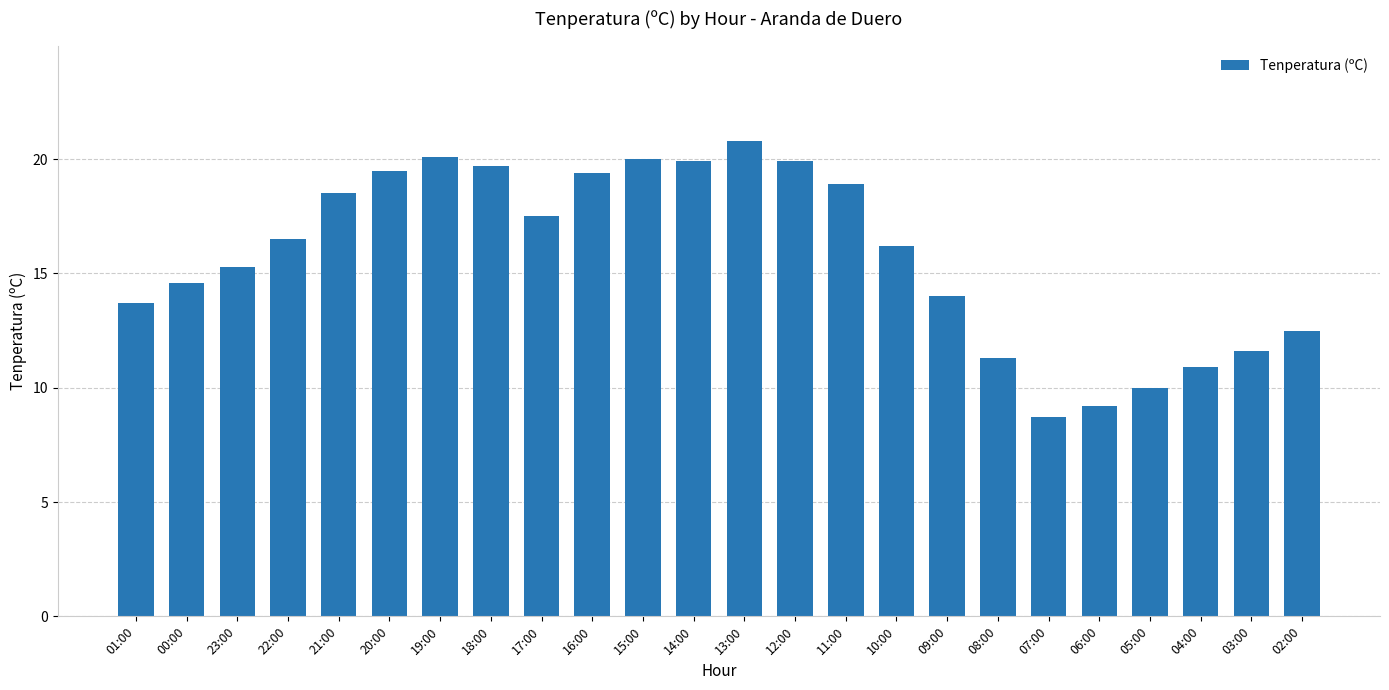

What value does the data have at 06:00?

9.2